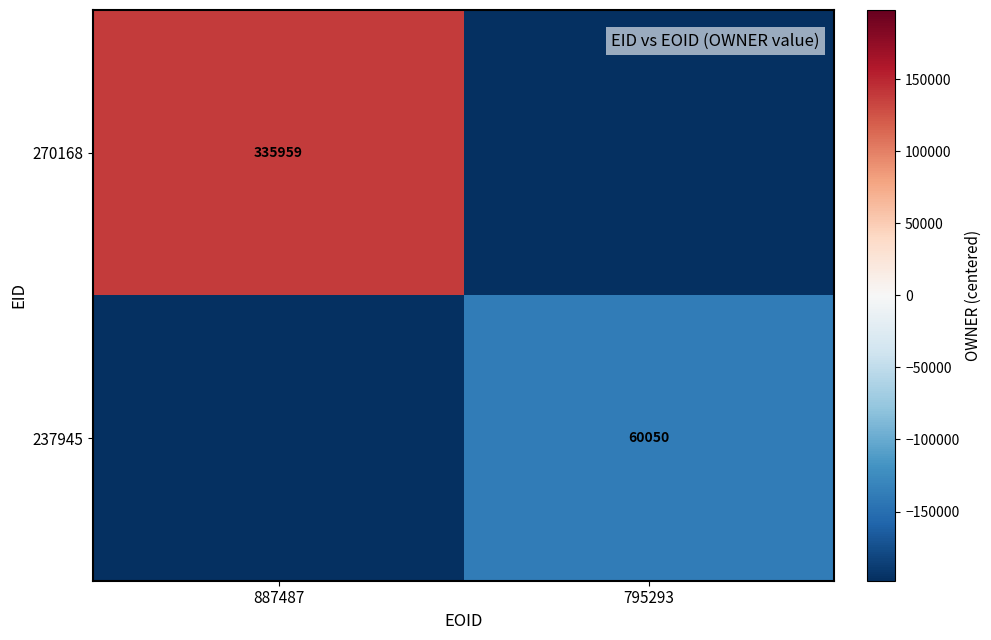

True or false: 270168 has a value of 335959.0 at 887487.

True